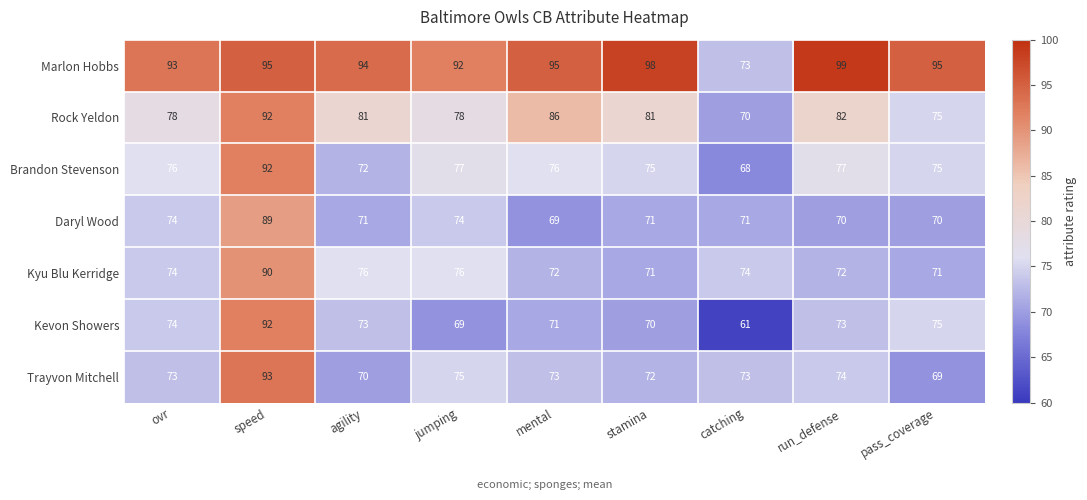

Which series has the widest spread of values?

Kevon Showers